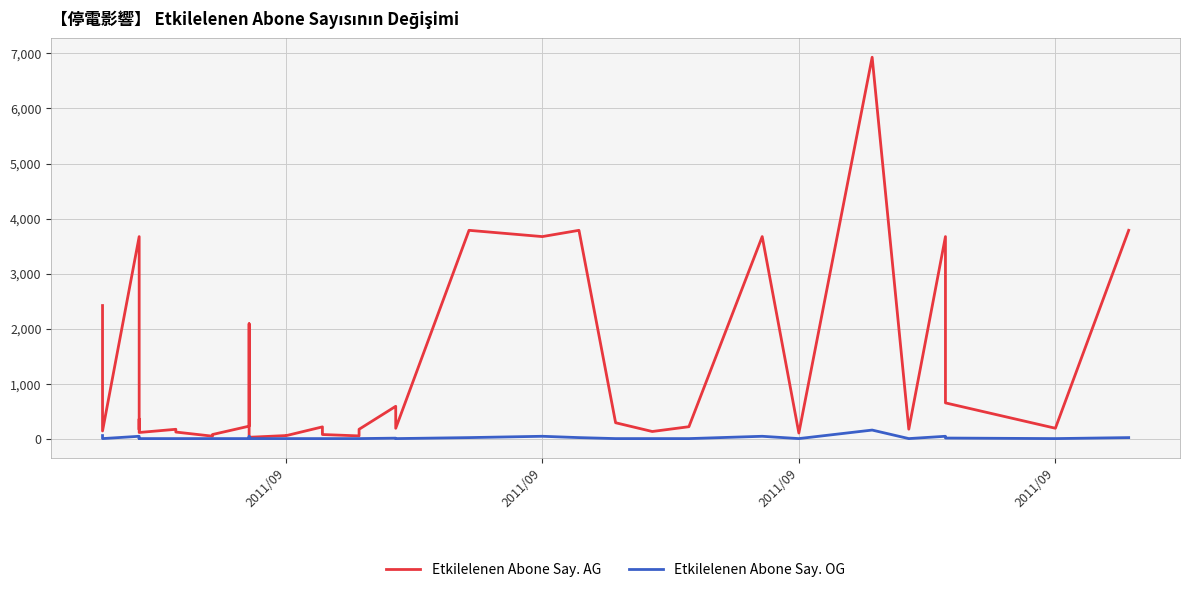

How many interior local peaks does the Etkilelenen Abone Say. OG series have?

5